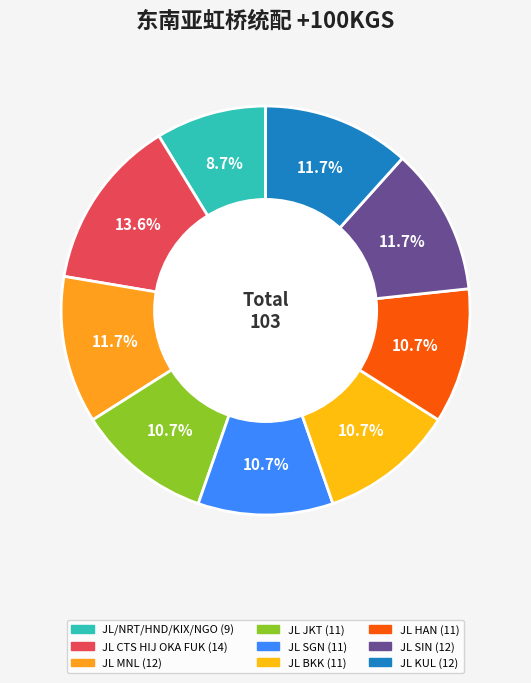

Is it true that JL SIN is 26% of the pie?

False